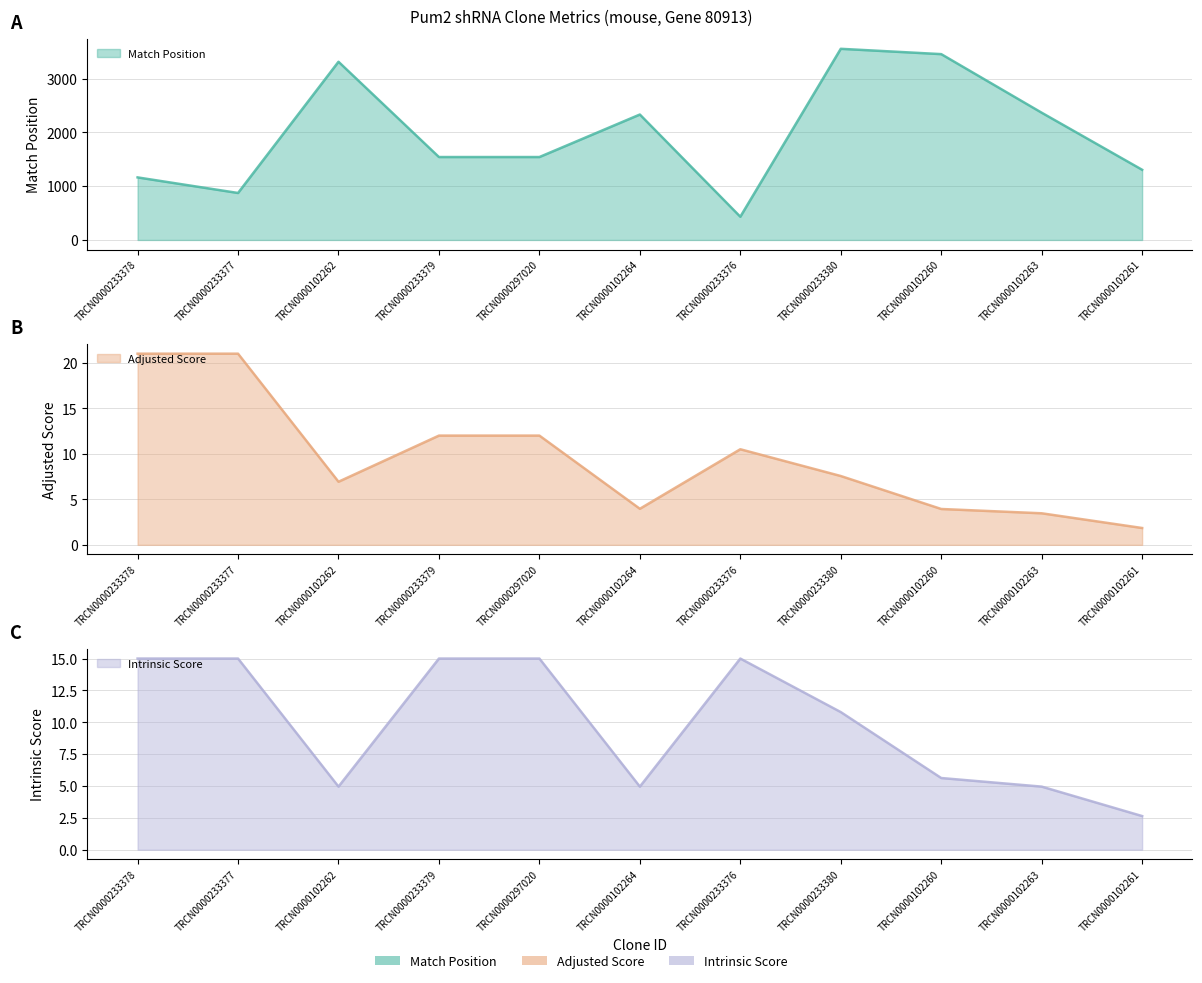

Is it true that Intrinsic Score equals 1.5 at TRCN0000102262?

False